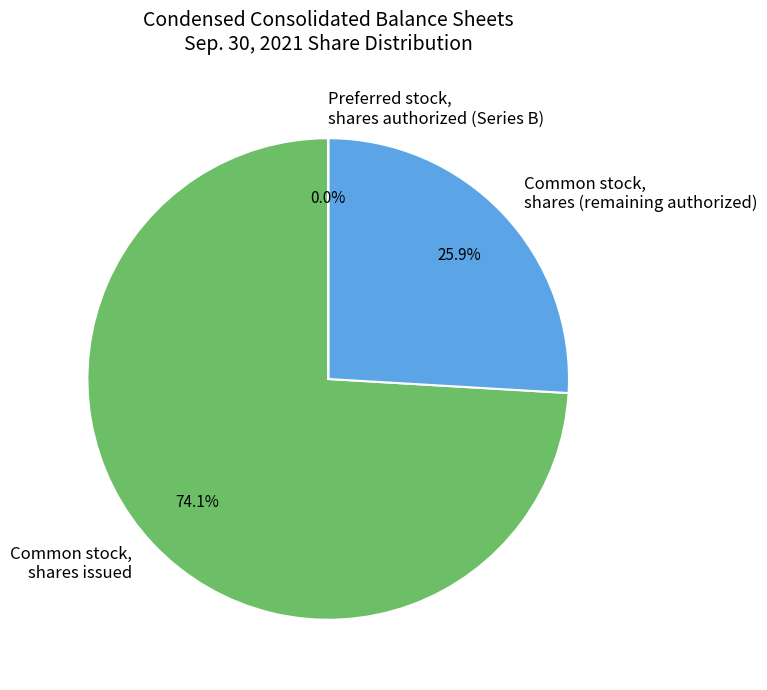

Is there any slice that represents more than half of the pie?

Yes